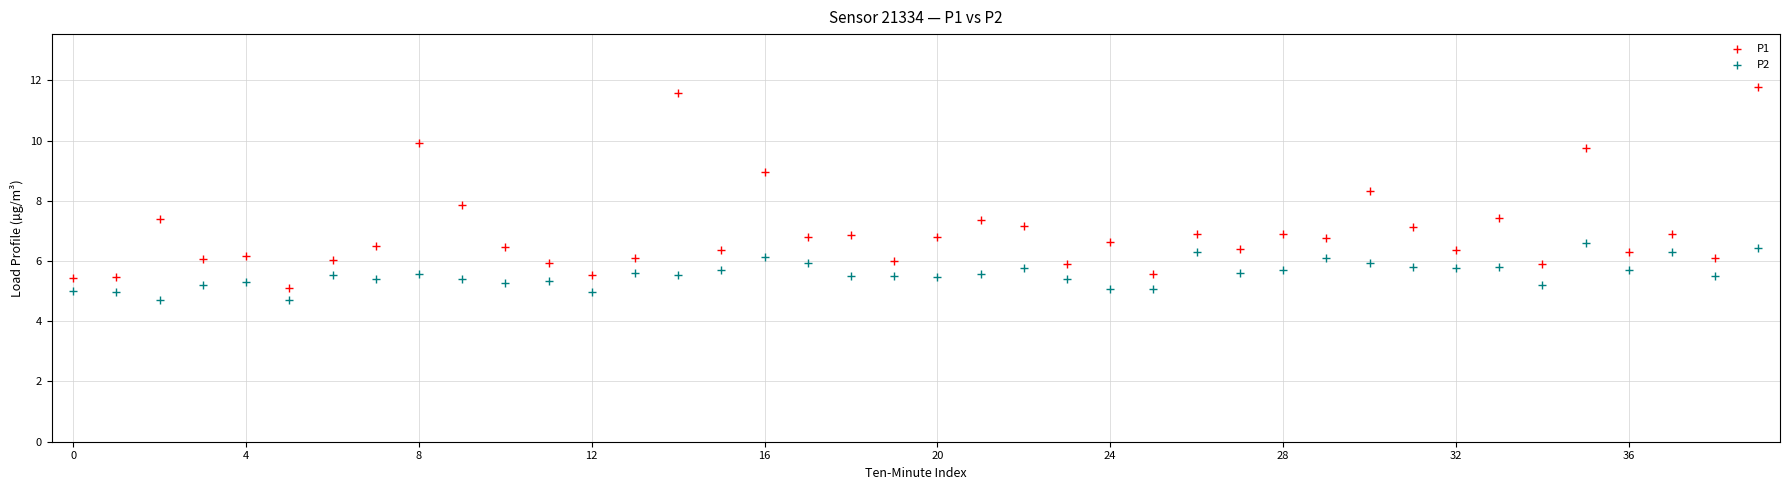

What are all the series names shown in the legend?

P1, P2